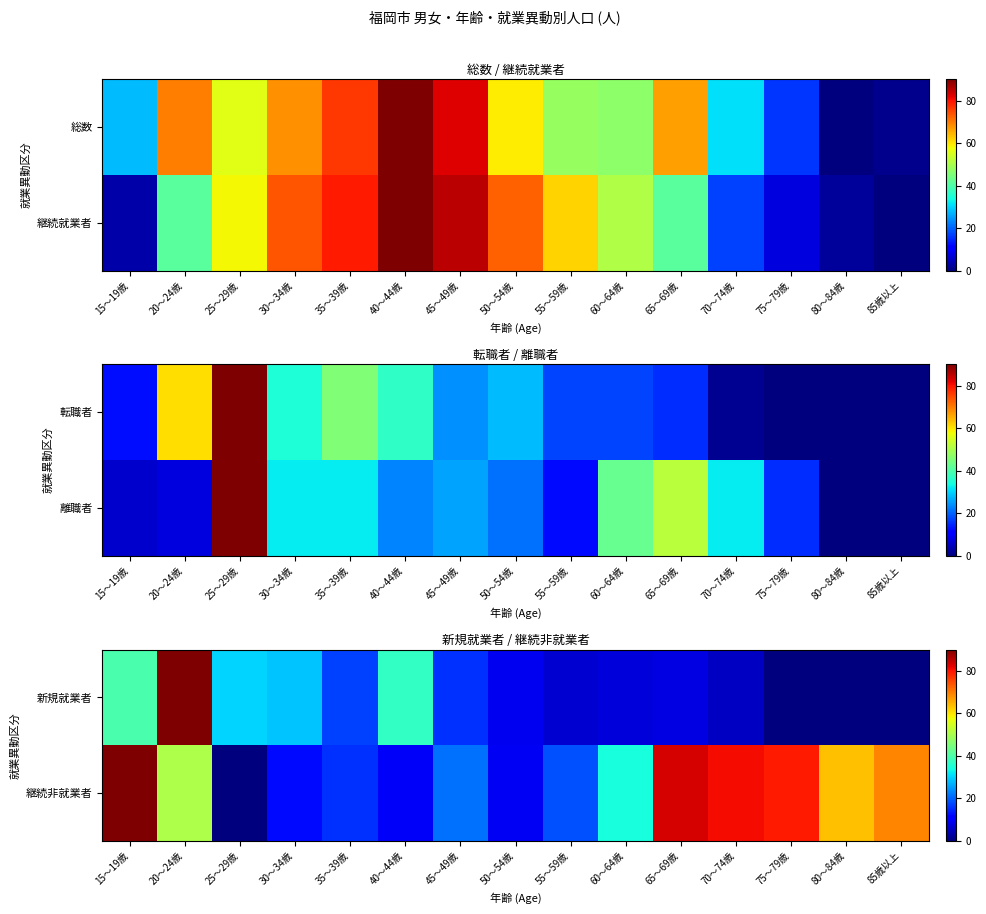

Which has a higher value, 20～24歳 or 65～69歳?

20～24歳